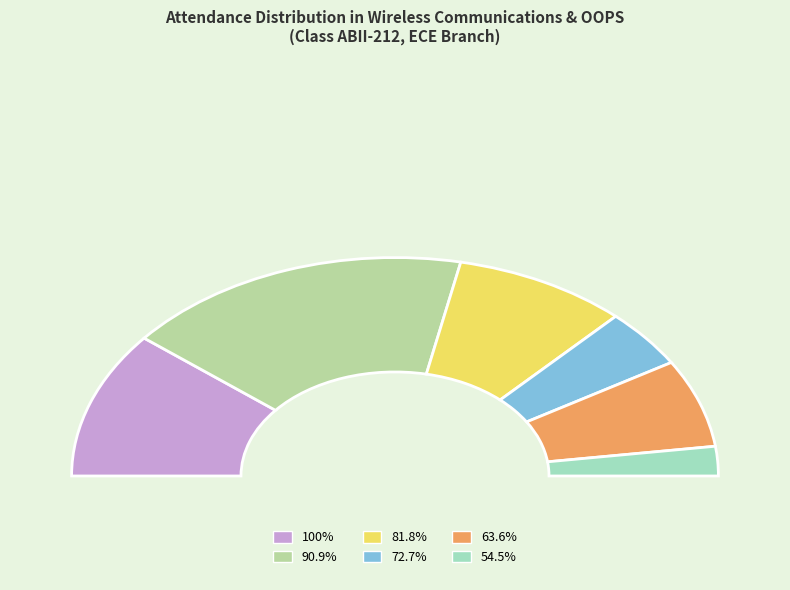

What is the largest slice in the pie chart?

90.9%